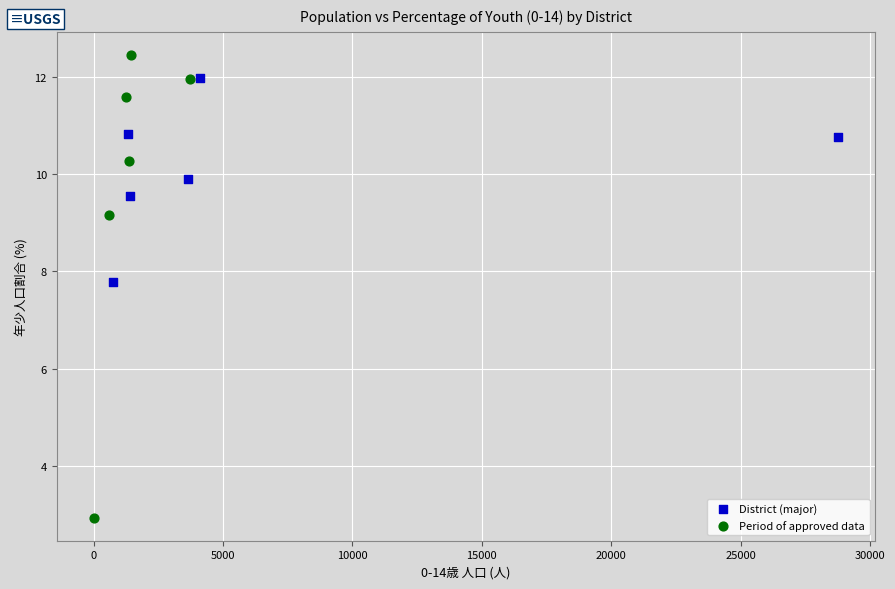

Which series contains the highest Y value?

Period of approved data